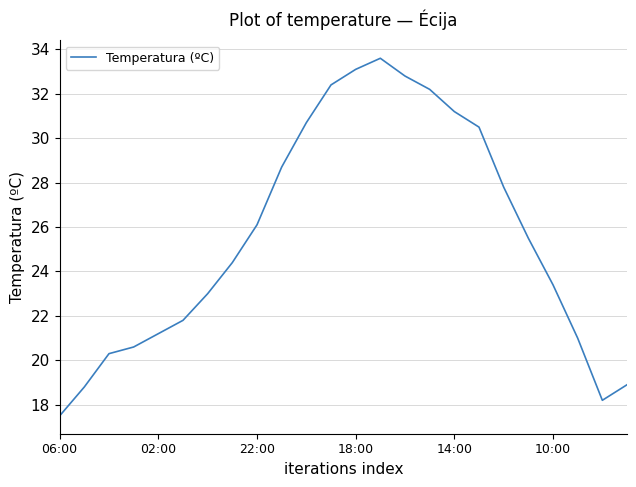

What is the smallest value displayed?

17.5